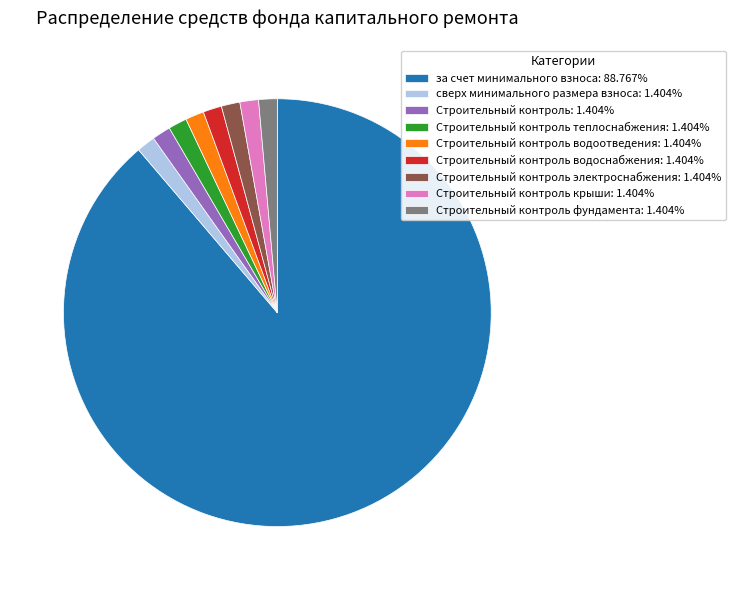

How many slices are in this pie chart?

9